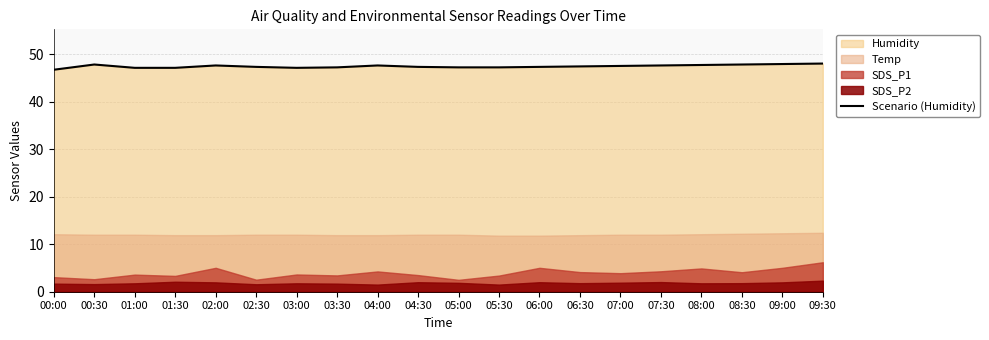

Where is the first local maximum?

00:30